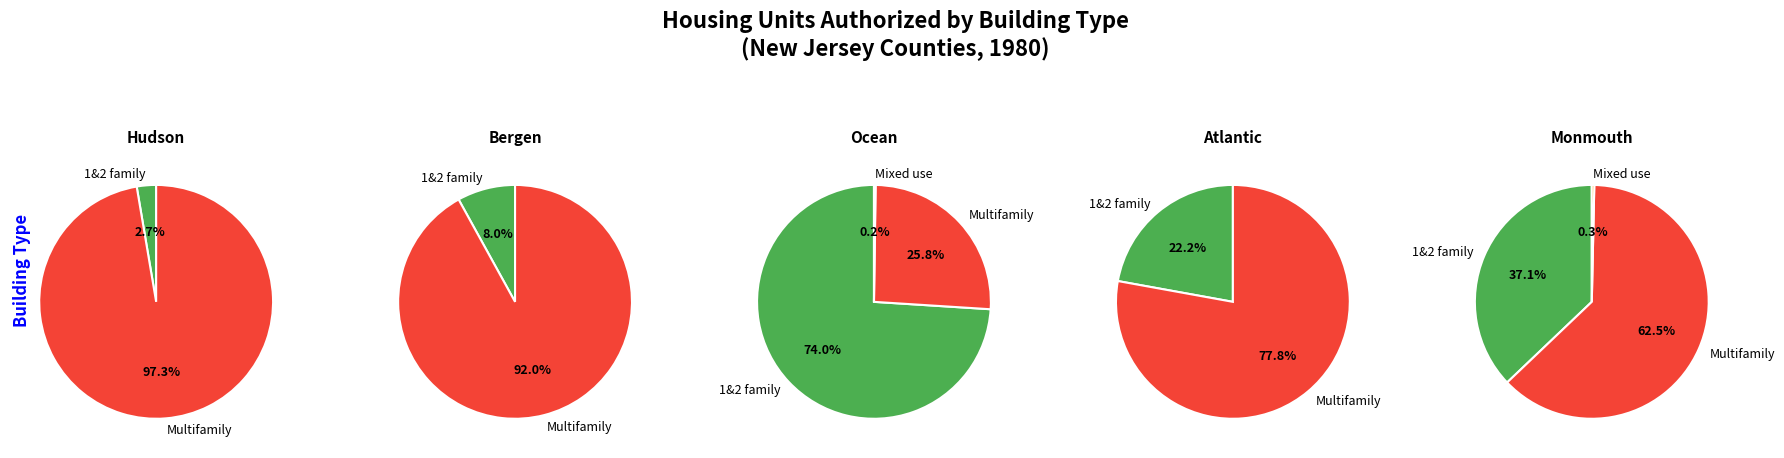

Is it true that 12 is 5% of the pie?

True